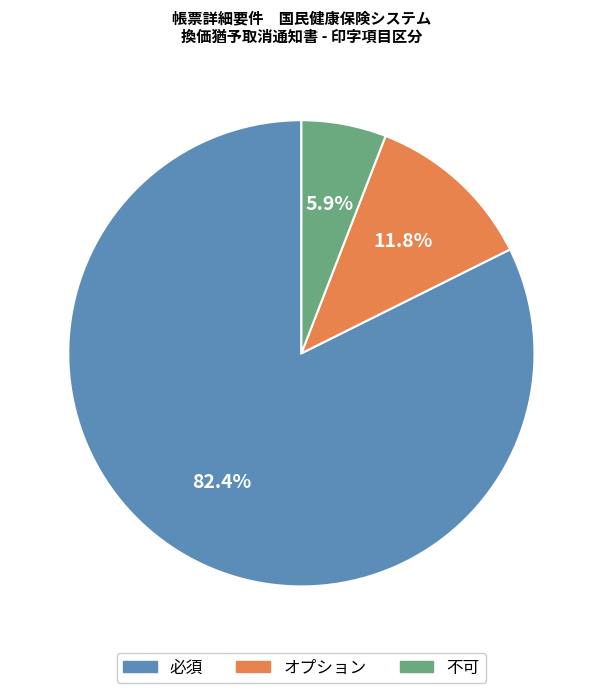

Is it true that 不可 is 15% of the pie?

False